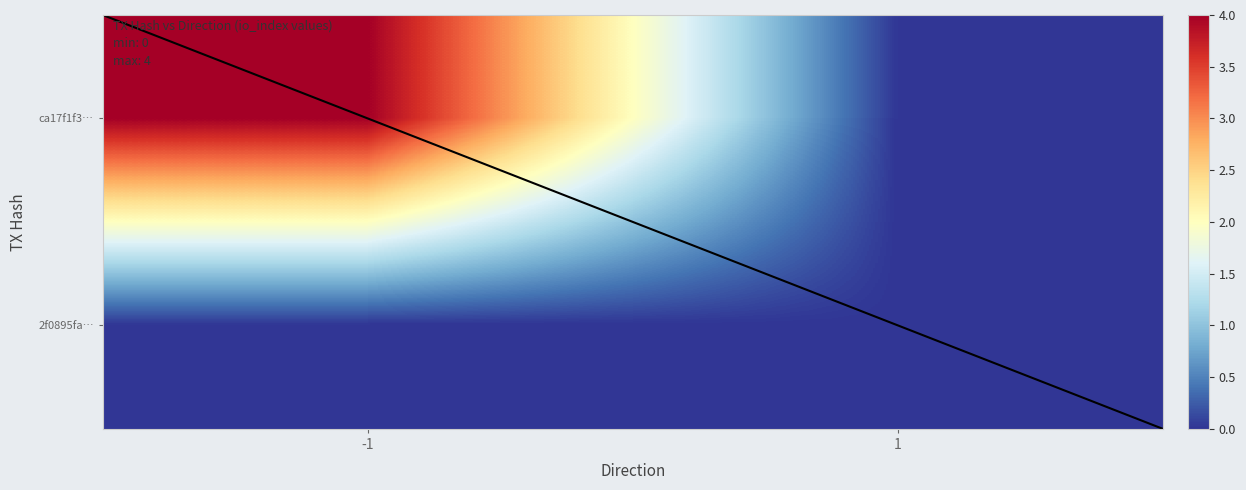

Between 1 and -1, which is larger?

-1